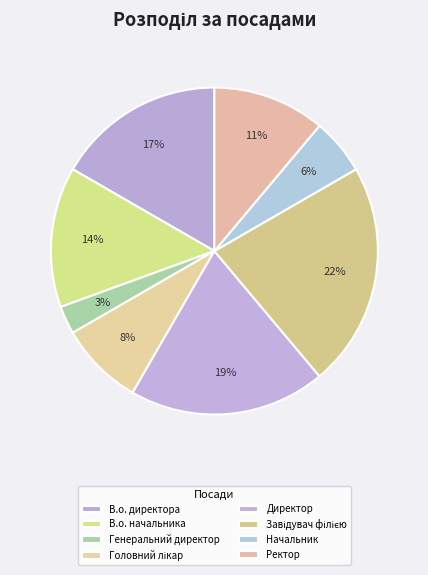

Do Завідувач філією and Головний лікар together represent more than half of the pie?

No